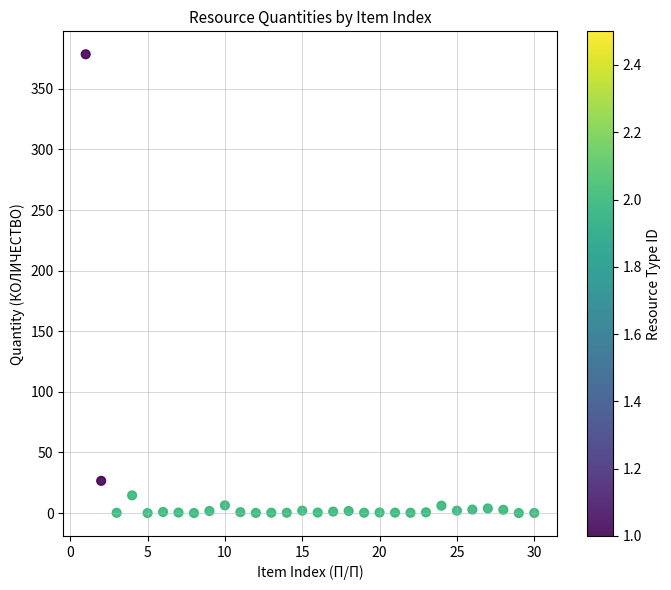

What Y value in the scatter plot is closest to 189?

26.6